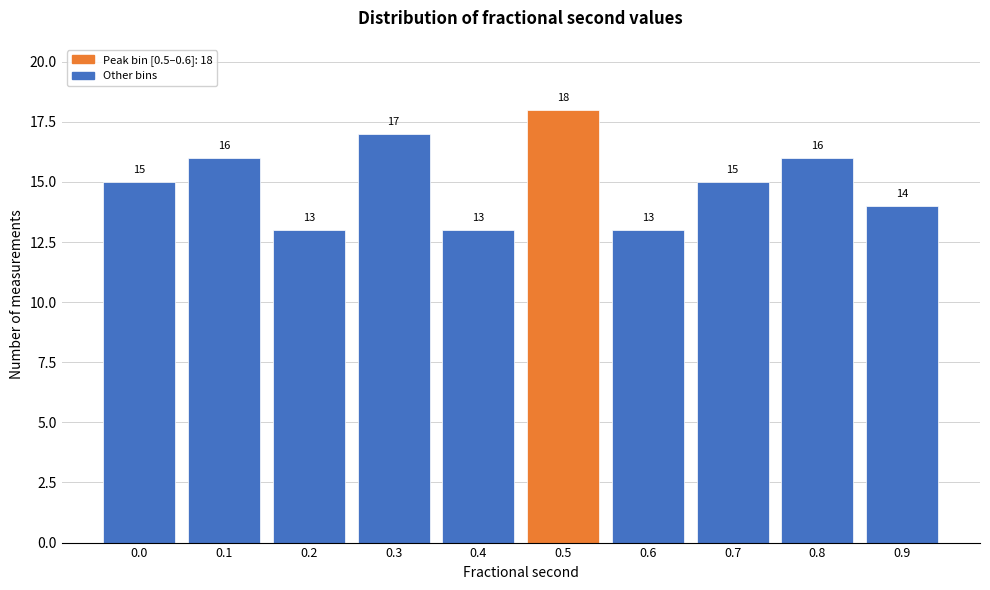

Reading left to right, transcribe all the data shown in this chart.

15	16	13	17	13	18	13	15	16	14